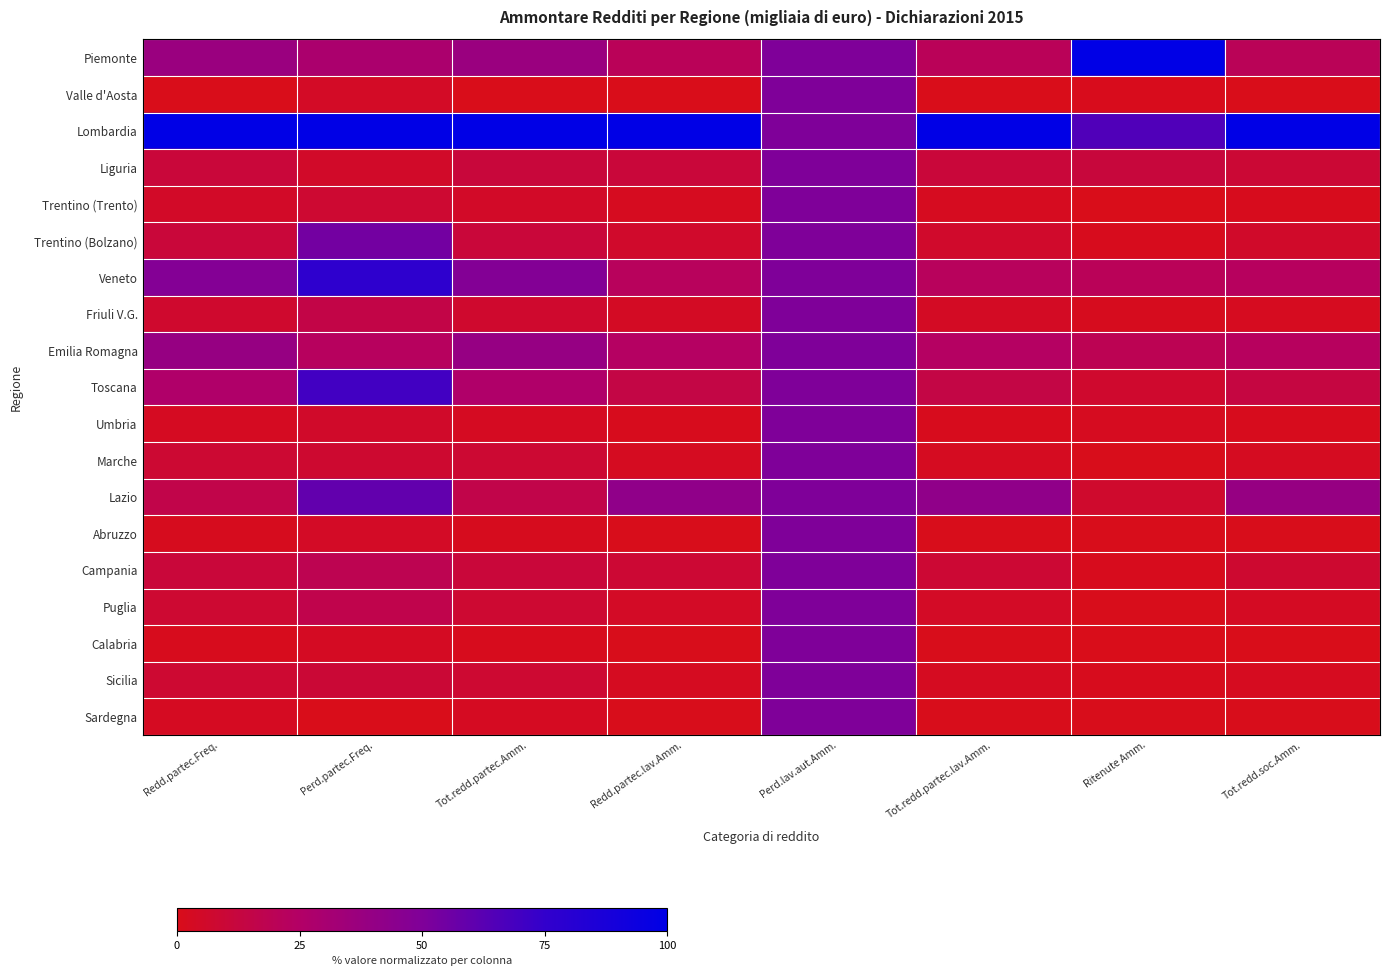

Which series has the widest spread of values?

Piemonte